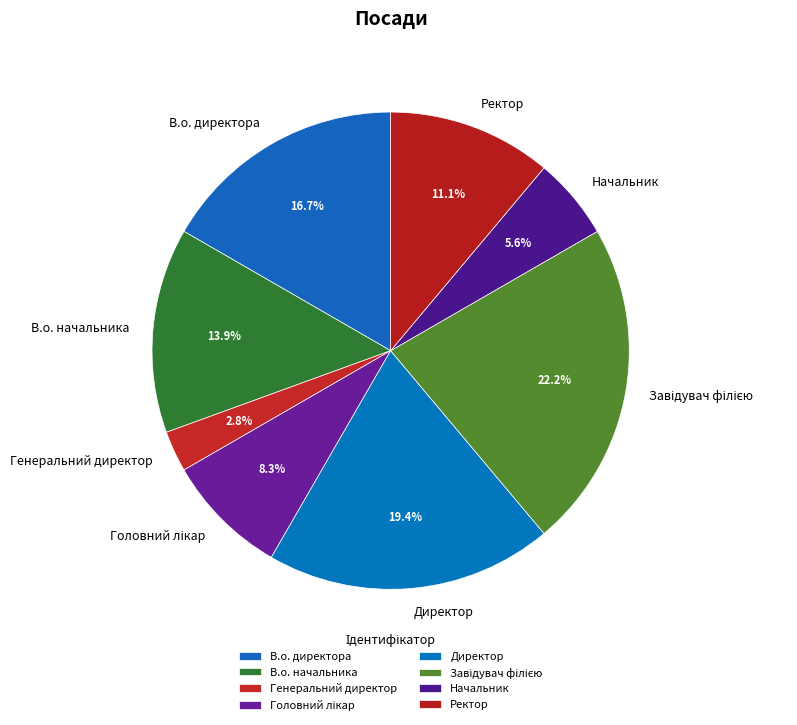

What is the ratio of the value at В.о. директора to the value at Директор?

0.9